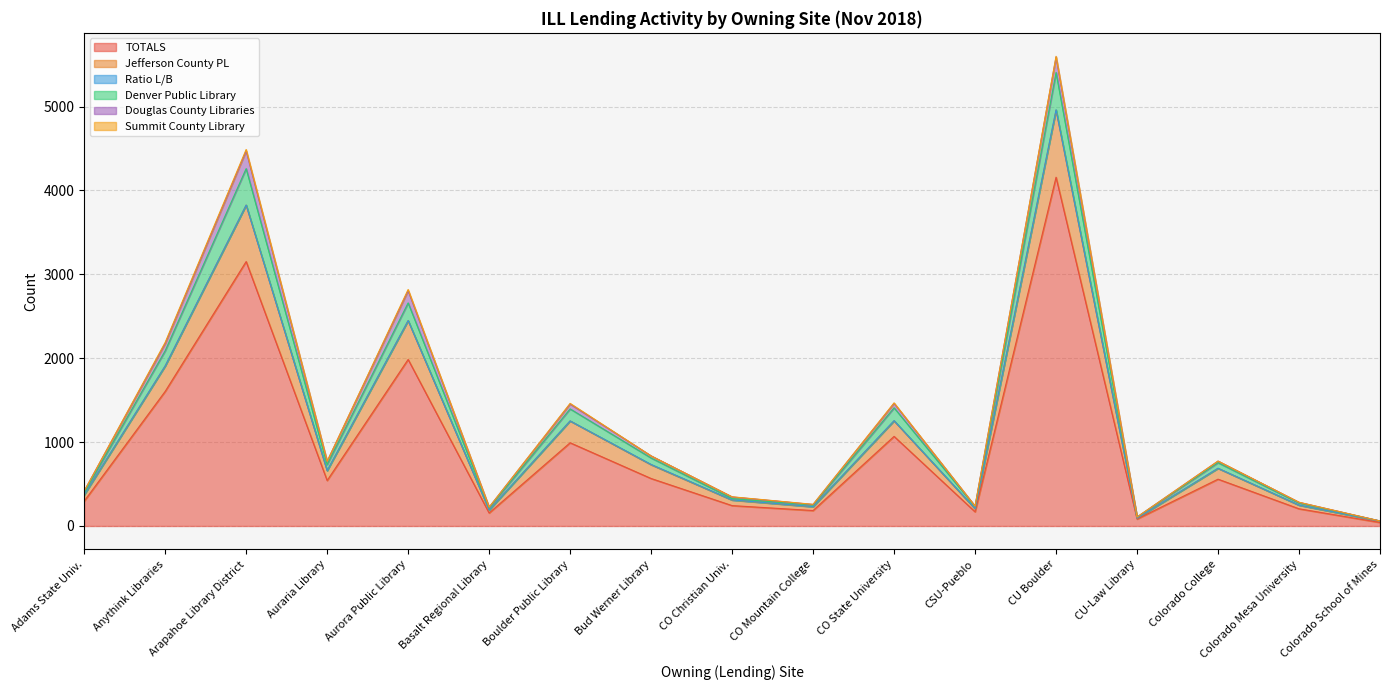

At which label is Denver Public Library closest to 2824?

Aurora Public Library